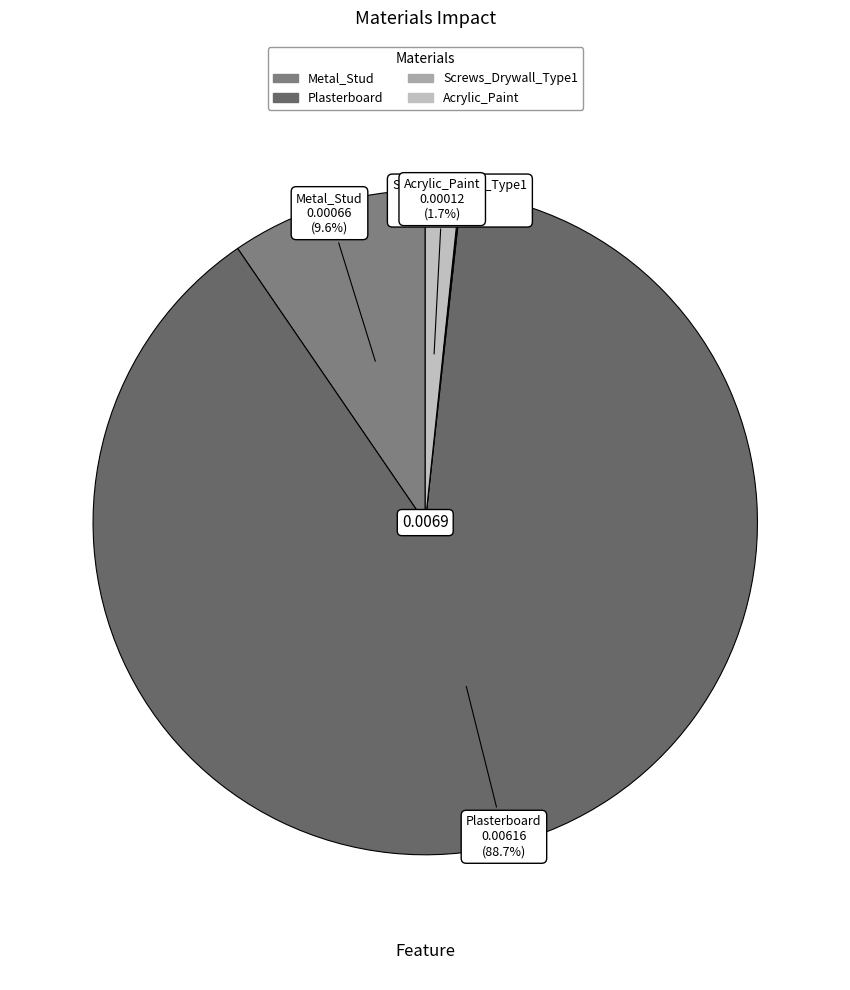

To the nearest percent, what is the difference between the largest and smallest slice percentages?

89%